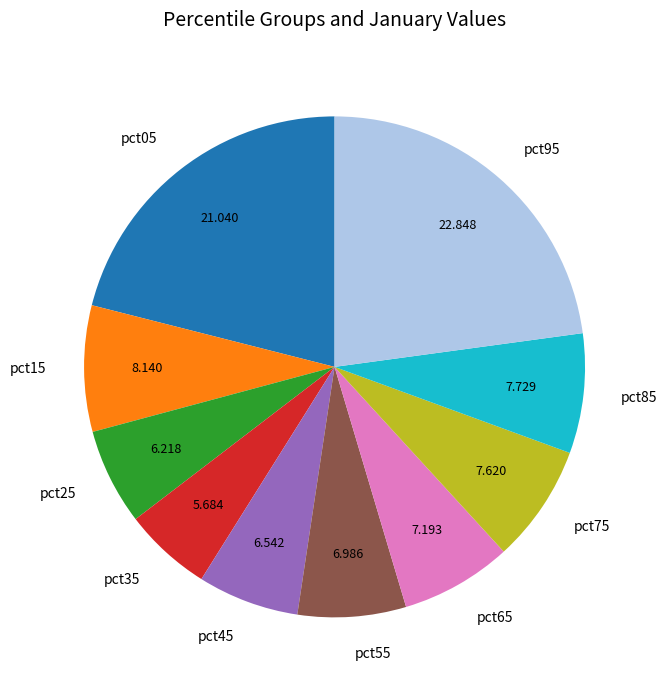

What is the largest slice in the pie chart?

pct95